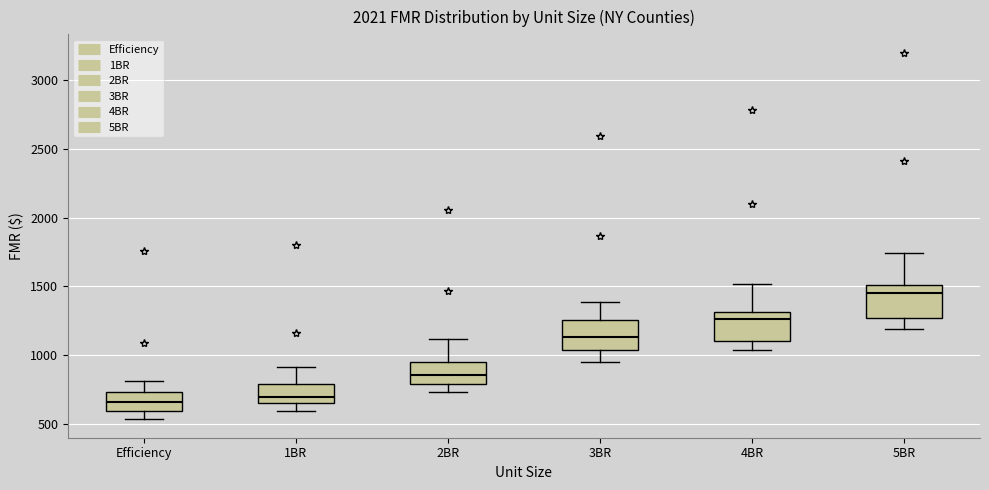

Reading left to right, read every box against the y-axis: the position of its median line, the range the box covers, and the ends of its whiskers. The values are not printed on the chart, so give them approximately, as read against the axis.

Efficiency: median 650, box 600 to 750, whiskers 550 to 800
1BR: median 700, box 650 to 800, whiskers 600 to 900
2BR: median 850, box 800 to 950, whiskers 750 to 1100
3BR: median 1150, box 1050 to 1250, whiskers 950 to 1400
4BR: median 1250, box 1100 to 1300, whiskers 1050 to 1500
5BR: median 1450, box 1250 to 1500, whiskers 1200 to 1750